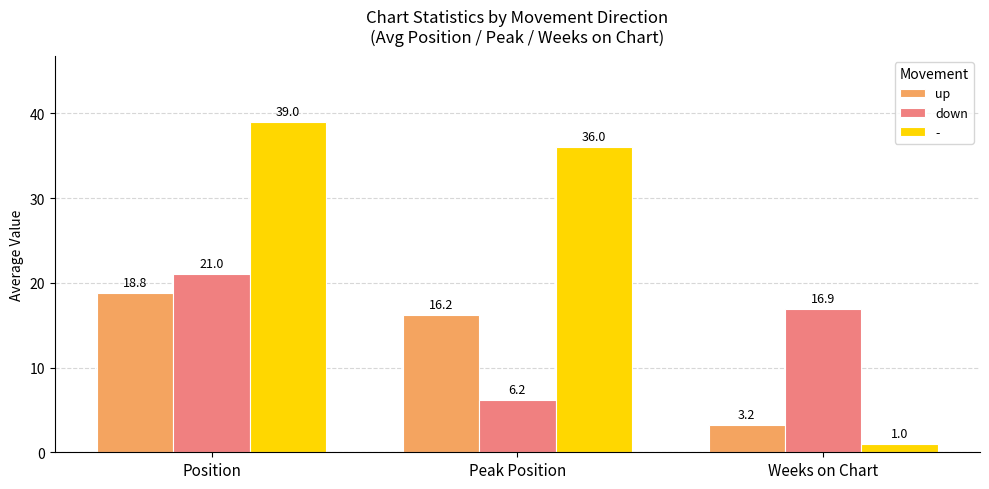

What is the minimum value for down?

6.2